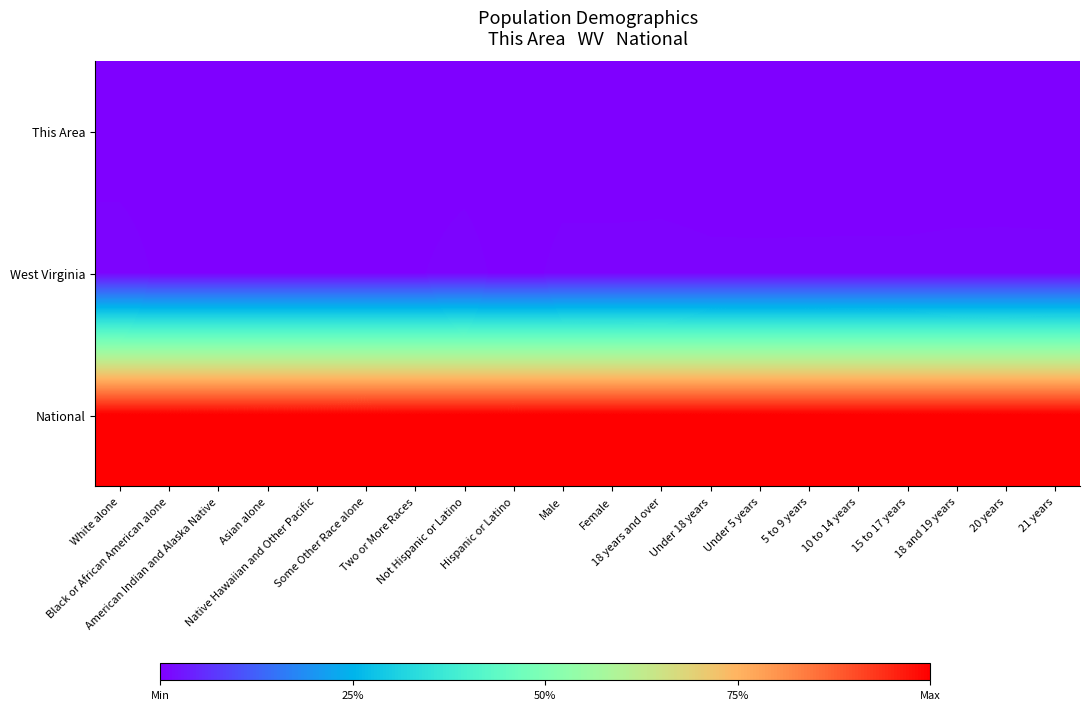

Which series has the largest total across all categories?

National